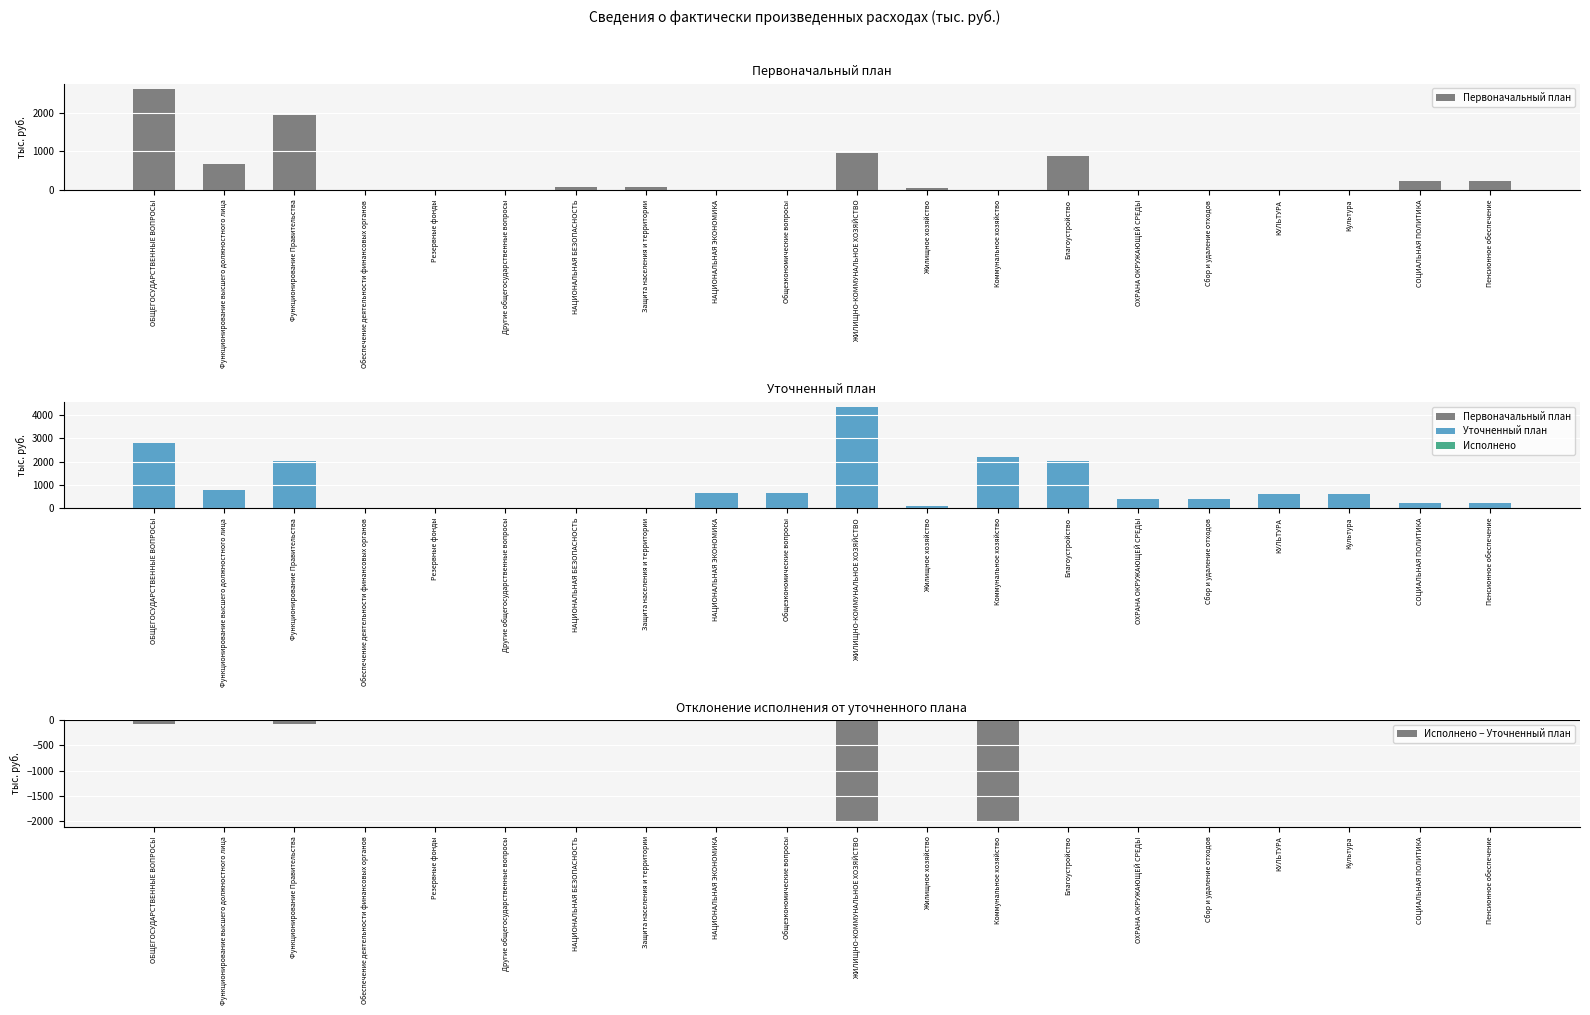

What is the maximum value for Первоначальный план?

2621.7